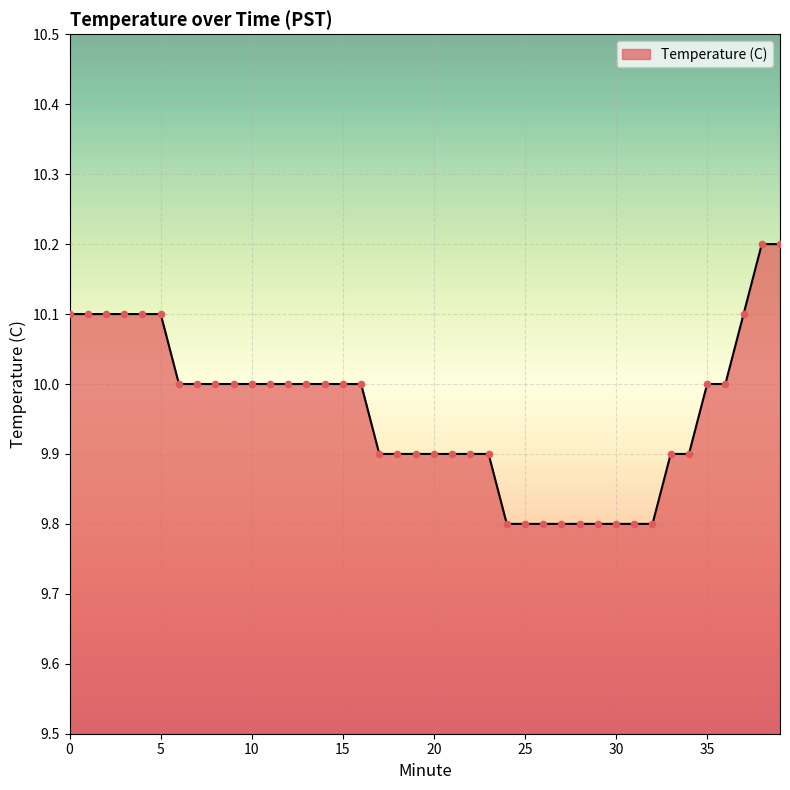

What is the minimum value shown in the chart?

9.8